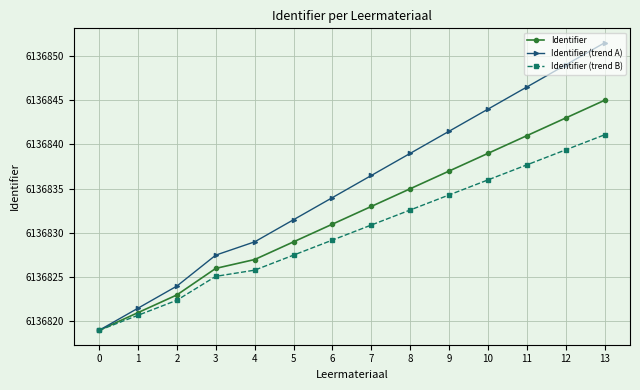

Which series has the largest total across all categories?

Identifier (trend A)